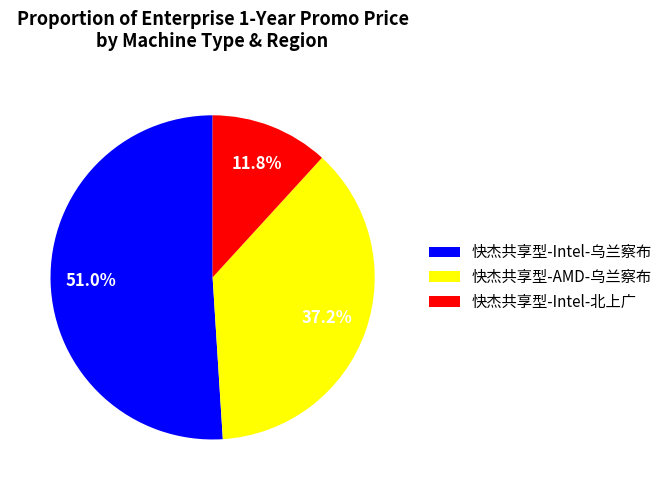

To the nearest percent, what is the difference between the largest and smallest slice percentages?

39%